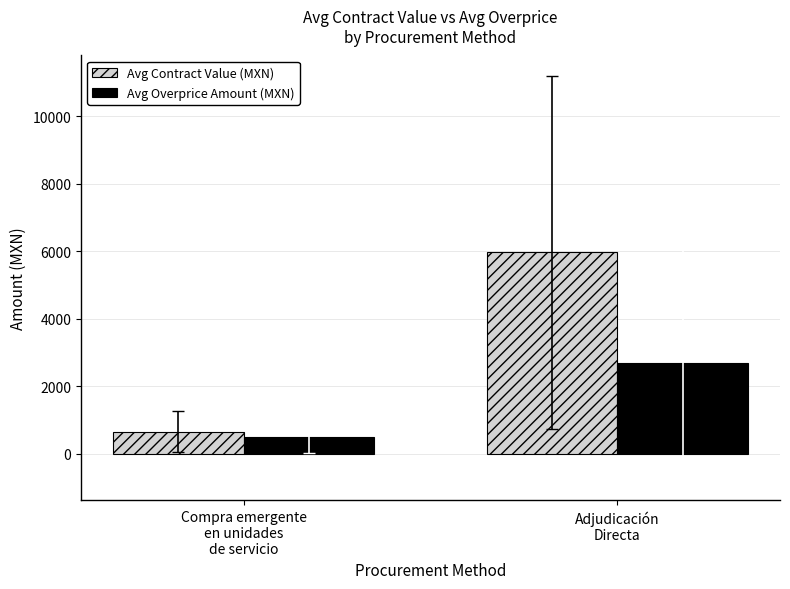

Where does the Avg Overprice Amount (MXN) series first go above 2694?

Adjudicación
Directa